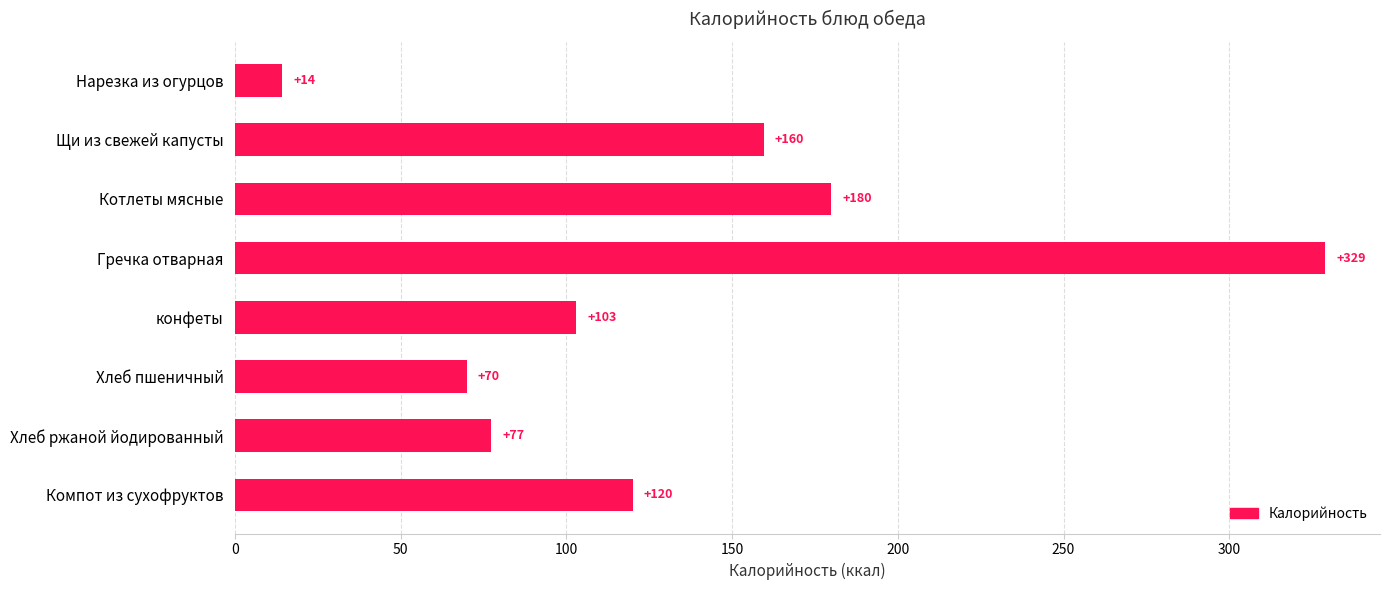

At which label is the value closest to 171?

Котлеты мясные